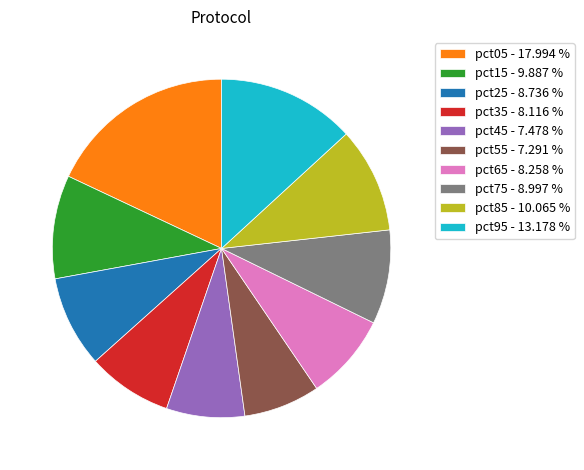

Which has a higher value, pct15 - 9.887 % or pct45 - 7.478 %?

pct15 - 9.887 %